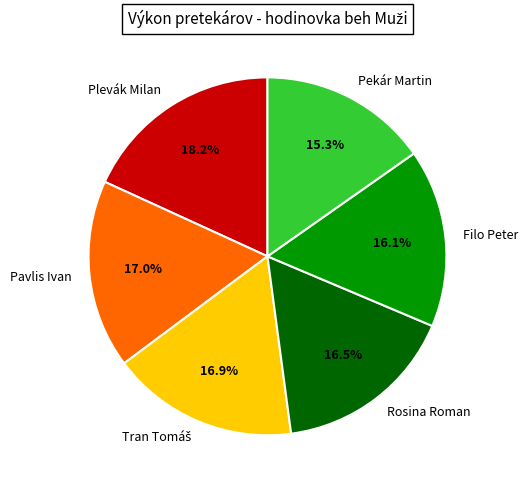

Does Pekár Martin account for over 50% of the chart?

No